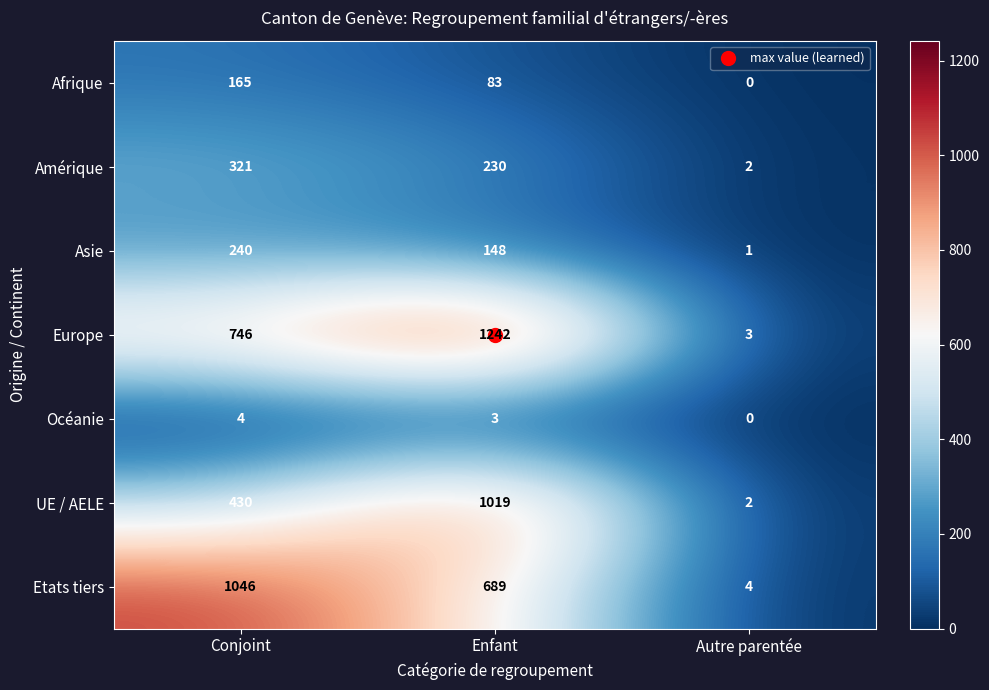

At Enfant, list the series in order from largest to smallest.

Europe, UE / AELE, Etats tiers, Amérique, Asie, Afrique, Océanie